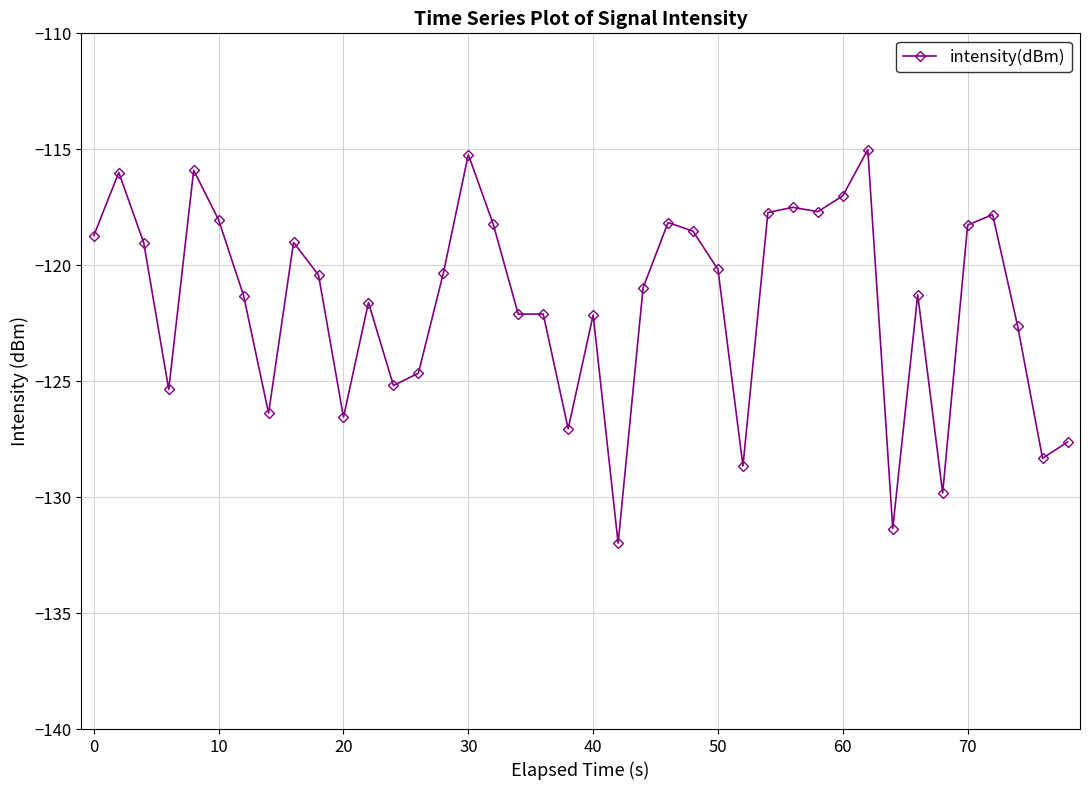

What is the maximum value shown in the chart?

-115.0